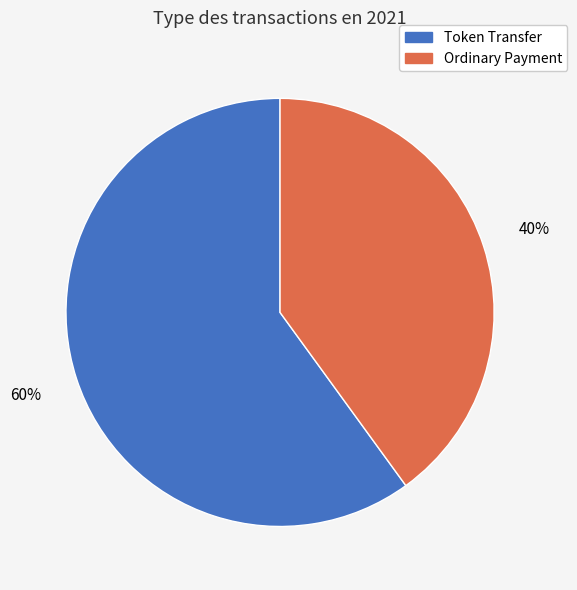

Is it true that Ordinary Payment is 40% of the pie?

True